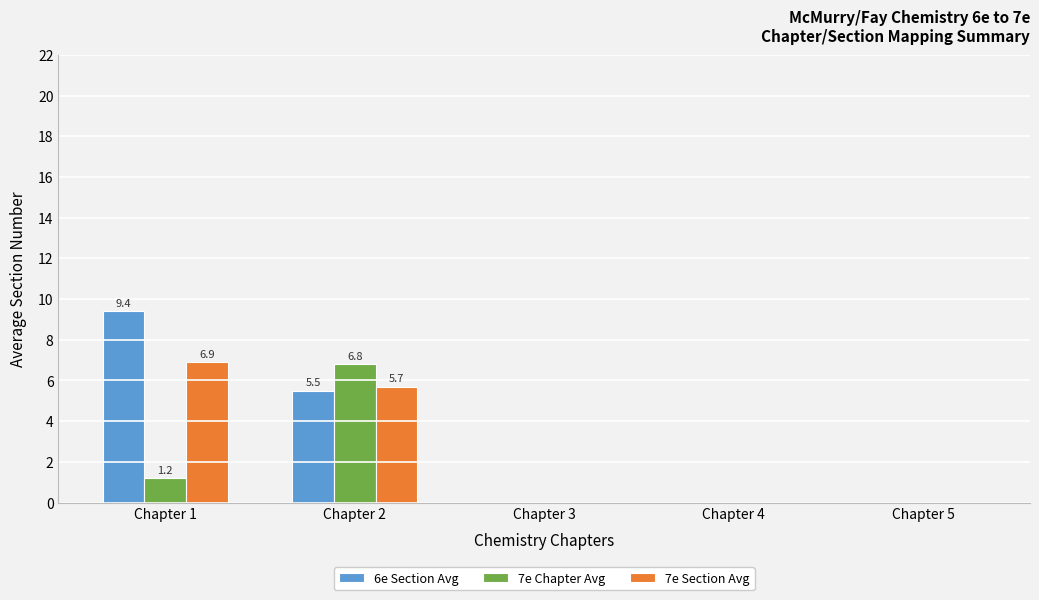

What is the sum of the 6e Section Avg values at Chapter 2 and Chapter 3?

5.5